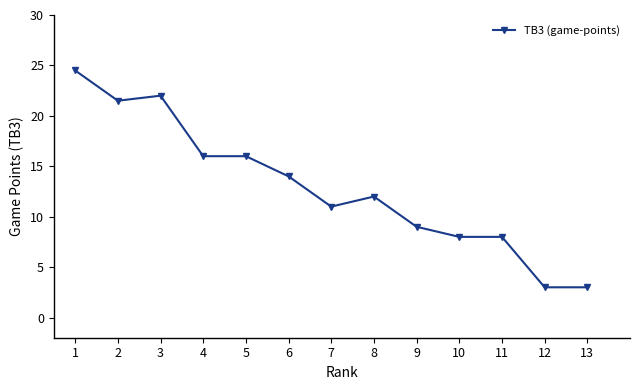

Is it true that the value at 9 is 12.6?

False